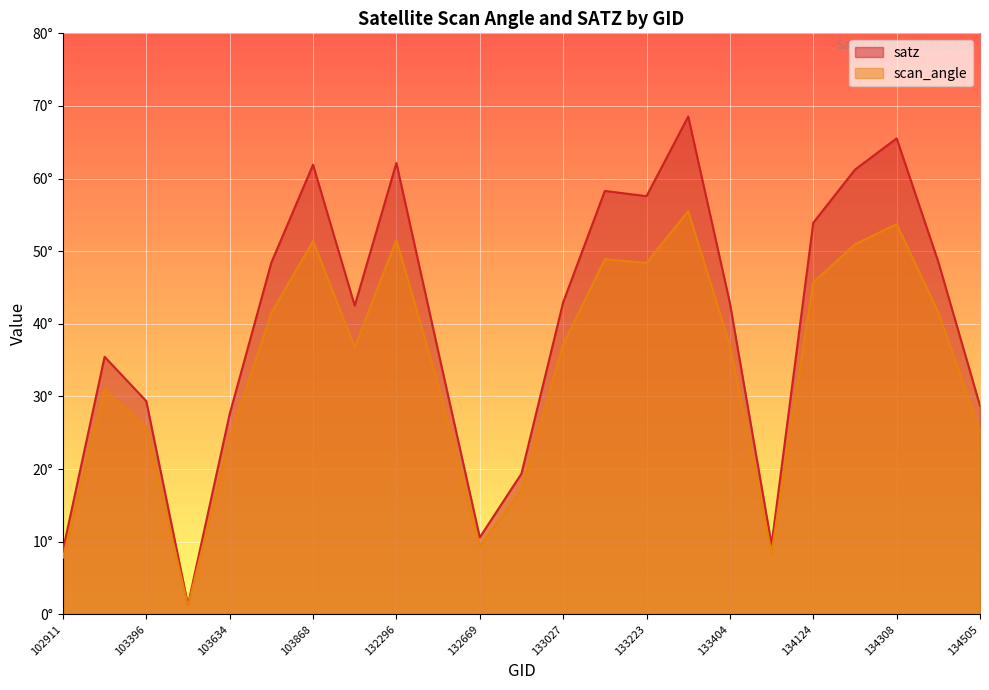

True or false: scan_angle and satz intersect in this chart.

False